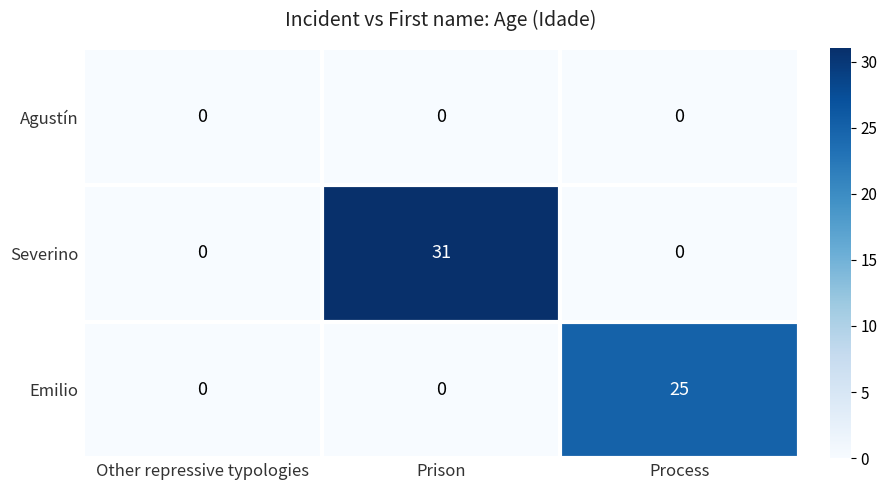

Reading right to left, extract all data points from this chart.

Agustín: Process=0	Prison=0	Other repressive typologies=0
Severino: Process=0	Prison=31	Other repressive typologies=0
Emilio: Process=25	Prison=0	Other repressive typologies=0